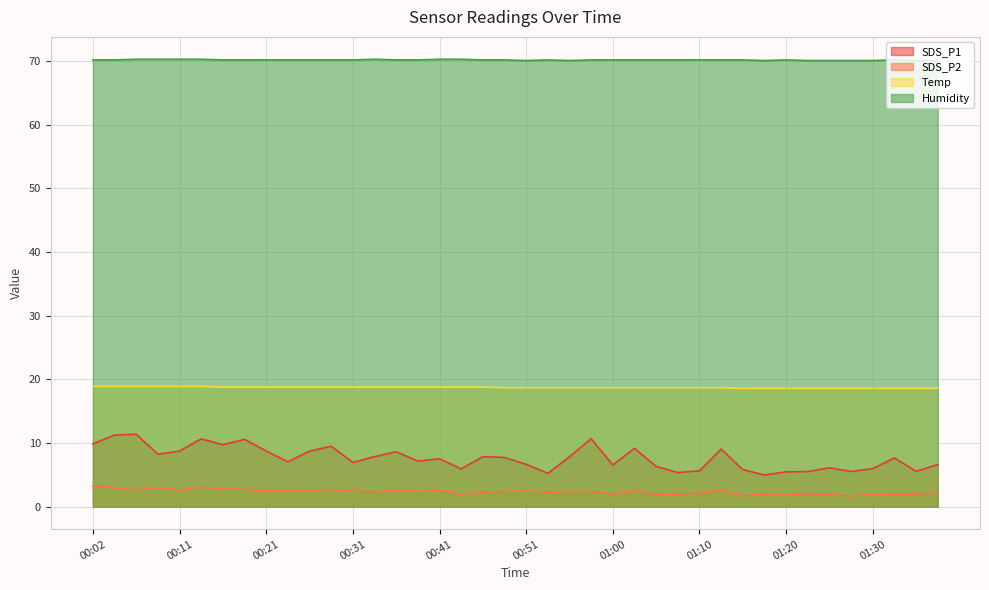

Reading left to right, list all the values displayed in this chart.

SDS_P1: 9.9	11.3	11.4	8.2	8.8	10.7	9.8	10.6	8.8	7.1	8.8	9.5	7.0	7.9	8.7	7.2	7.5	6.0	7.9	7.8	6.7	5.2	7.8	10.7	6.6	9.2	6.3	5.4	5.7	9.1	5.8	5.0	5.5	5.5	6.1	5.5	6.0	7.7	5.6	6.6
SDS_P2: 3.3	3.0	2.7	3.0	2.6	3.1	2.8	2.8	2.5	2.7	2.5	2.7	2.5	2.4	2.6	2.5	2.5	2.0	2.3	2.4	2.5	2.2	2.4	2.4	2.0	2.6	1.9	2.0	2.1	2.6	1.8	2.0	2.0	1.9	1.9	1.7	2.0	1.9	1.9	2.2
Temp: 18.9	18.9	18.9	18.9	18.9	18.9	18.8	18.8	18.8	18.8	18.8	18.8	18.8	18.8	18.8	18.8	18.8	18.8	18.8	18.7	18.7	18.7	18.7	18.7	18.7	18.7	18.7	18.7	18.7	18.7	18.6	18.6	18.6	18.6	18.6	18.6	18.6	18.6	18.6	18.6
Humidity: 70.2	70.2	70.3	70.3	70.3	70.3	70.2	70.2	70.2	70.2	70.2	70.2	70.2	70.3	70.2	70.2	70.3	70.3	70.2	70.2	70.1	70.2	70.1	70.2	70.2	70.2	70.2	70.2	70.2	70.2	70.2	70.1	70.2	70.1	70.1	70.1	70.1	70.2	70.1	70.1